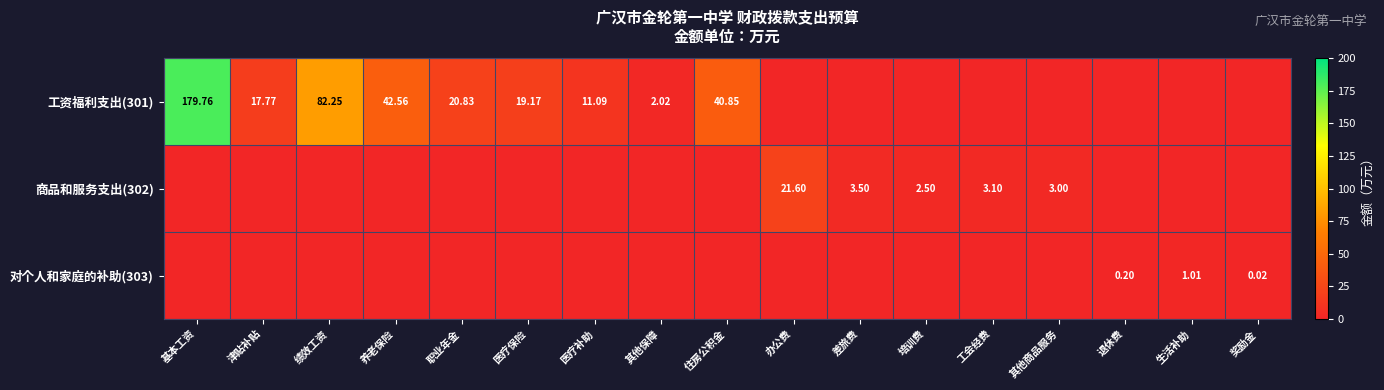

What is the difference between the maximum and minimum values in the 工资福利支出(301) series?

179.8